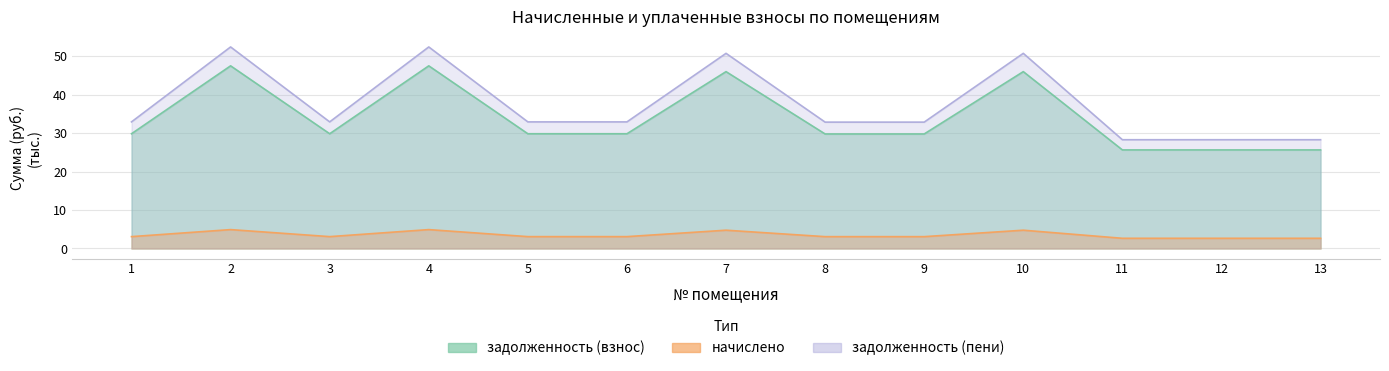

Does the chart display data point markers on the line(s)?

No